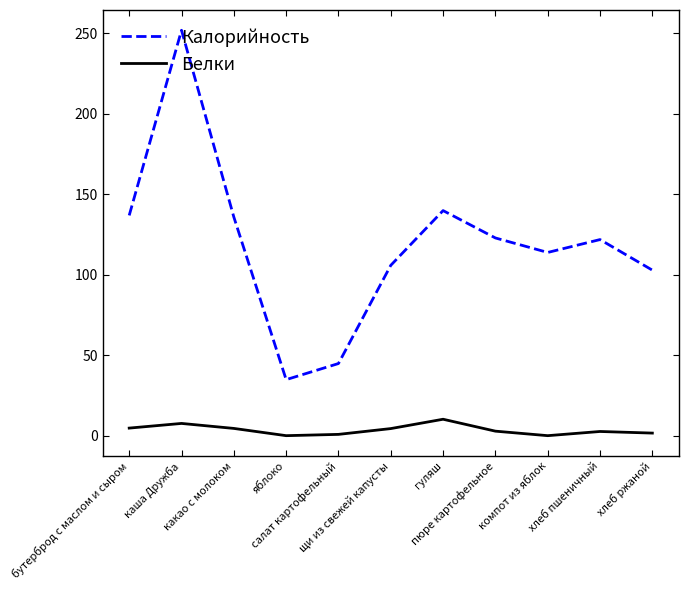

Rank the series by their maximum value, from lowest to highest.

Белки, Калорийность